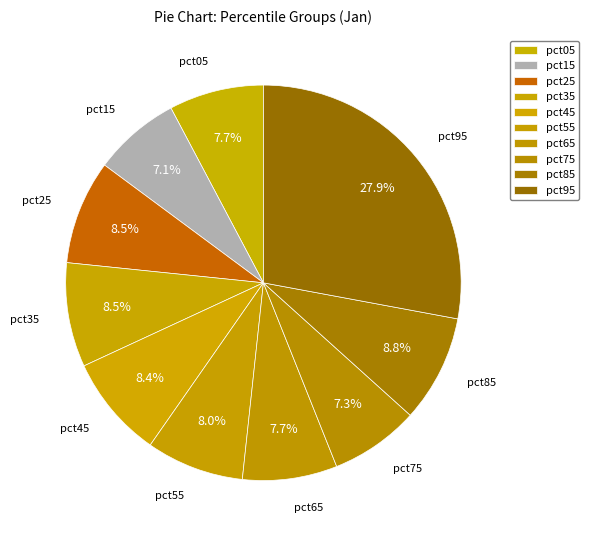

How many segments does this pie chart have?

10